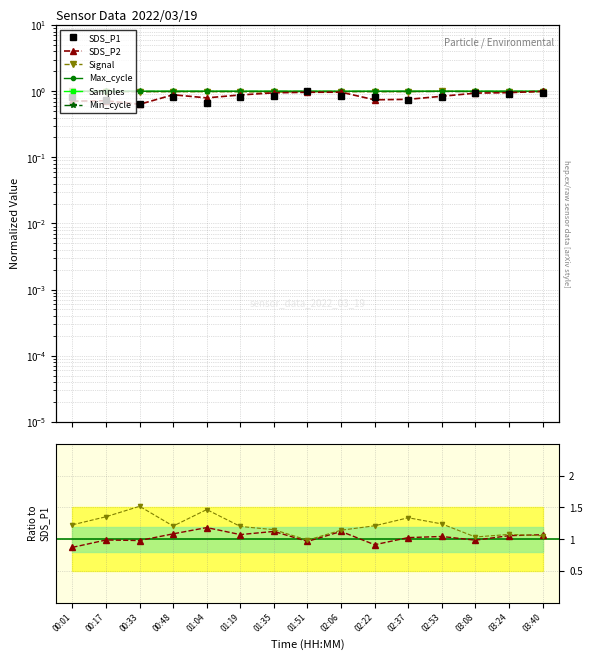

Reading left to right, extract all data points from this chart.

SDS_P1: 00:01=0.8	00:17=0.7	00:33=0.6	00:48=0.8	01:04=0.7	01:19=0.8	01:35=0.8	01:51=1.0	02:06=0.9	02:22=0.8	02:37=0.7	02:53=0.8	03:08=1.0	03:24=0.9	03:40=0.9
SDS_P2: 00:01=0.7	00:17=0.7	00:33=0.6	00:48=0.9	01:04=0.8	01:19=0.9	01:35=0.9	01:51=1.0	02:06=1.0	02:22=0.7	02:37=0.8	02:53=0.8	03:08=0.9	03:24=1.0	03:40=1.0
Samples: 00:01=1.0	00:17=1.0	00:33=1.0	00:48=1.0	01:04=1.0	01:19=1.0	01:35=1.0	01:51=1.0	02:06=1.0	02:22=1.0	02:37=1.0	02:53=1.0	03:08=1.0	03:24=1.0	03:40=1.0
Max_cycle: 00:01=1.0	00:17=1.0	00:33=1.0	00:48=1.0	01:04=1.0	01:19=1.0	01:35=1.0	01:51=1.0	02:06=1.0	02:22=1.0	02:37=1.0	02:53=1.0	03:08=1.0	03:24=1.0	03:40=1.0
Signal: 00:01=1.0	00:17=1.0	00:33=1.0	00:48=1.0	01:04=1.0	01:19=1.0	01:35=1.0	01:51=1.0	02:06=1.0	02:22=1.0	02:37=1.0	02:53=1.0	03:08=1.0	03:24=1.0	03:40=1.0